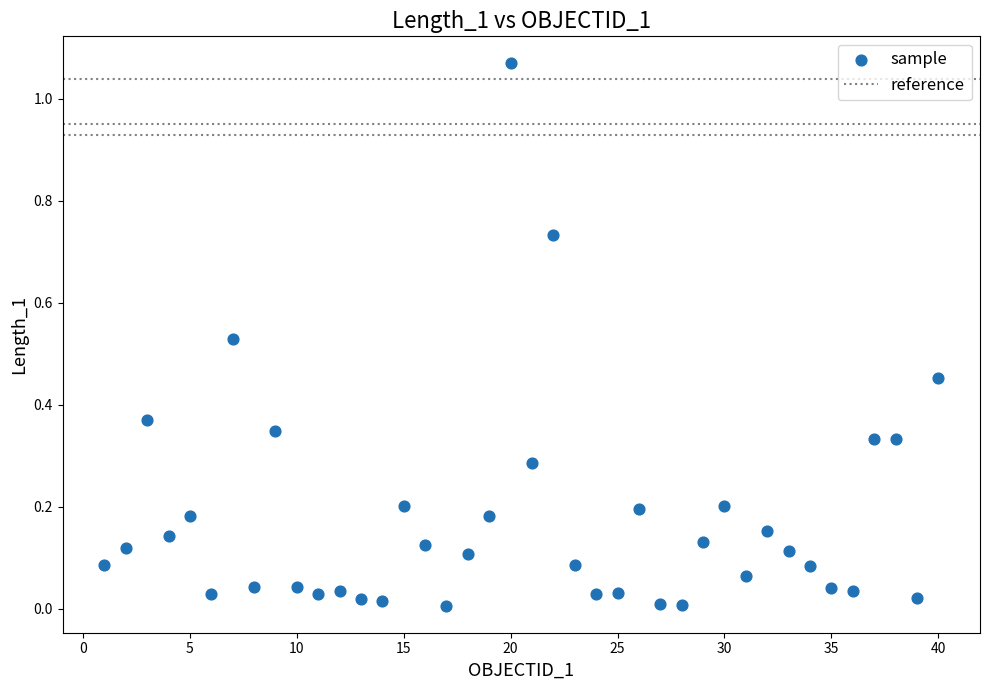

How many data points are displayed?

40